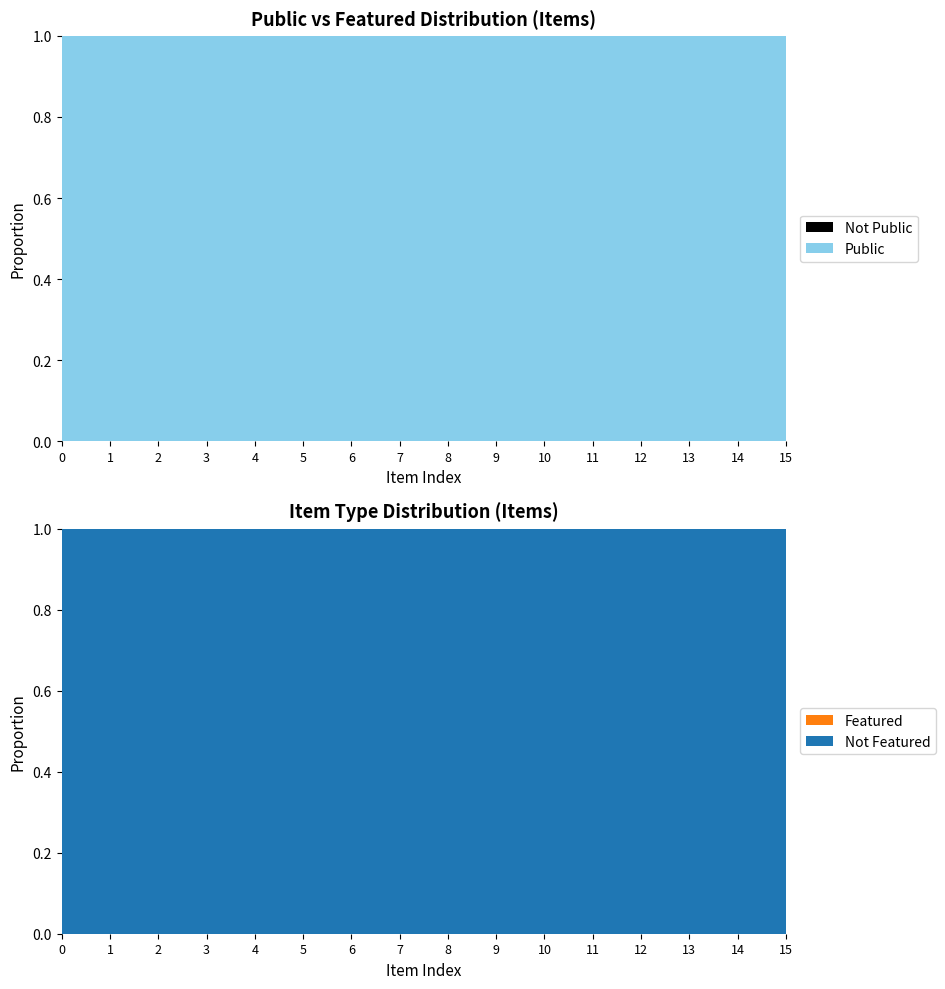

Reading left to right, list all the values displayed in this chart.

public: 1	1	1	1	1	1	1	1	1	1	1	1	1	1	1	1
featured: 0	0	0	0	0	0	0	0	0	0	0	0	0	0	0	0